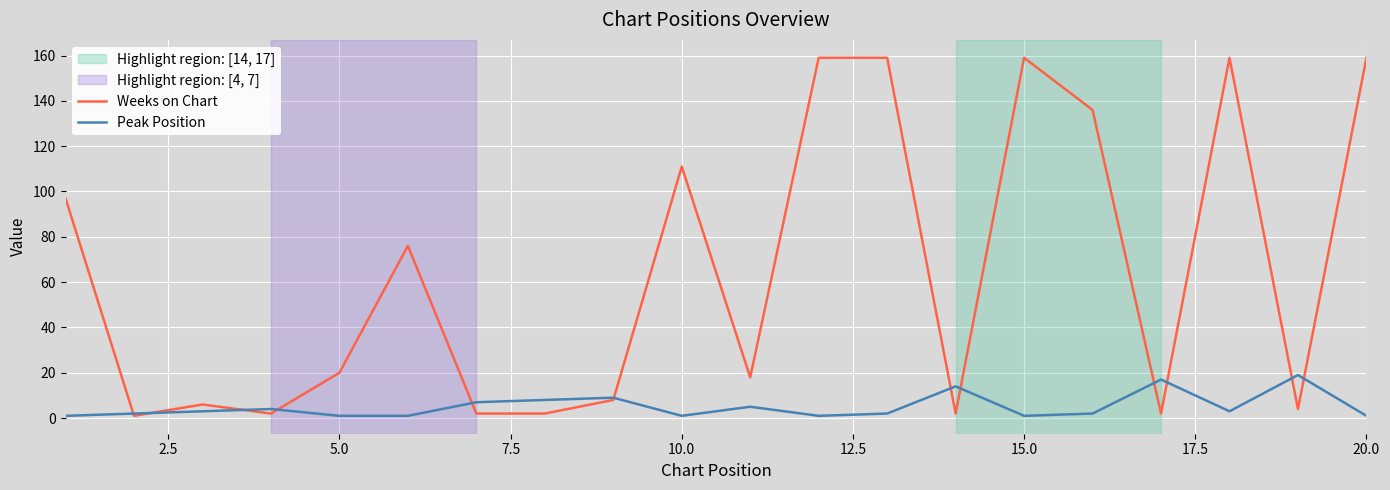

Rank the series by their average value, from highest to lowest.

Weeks on Chart, Peak Position